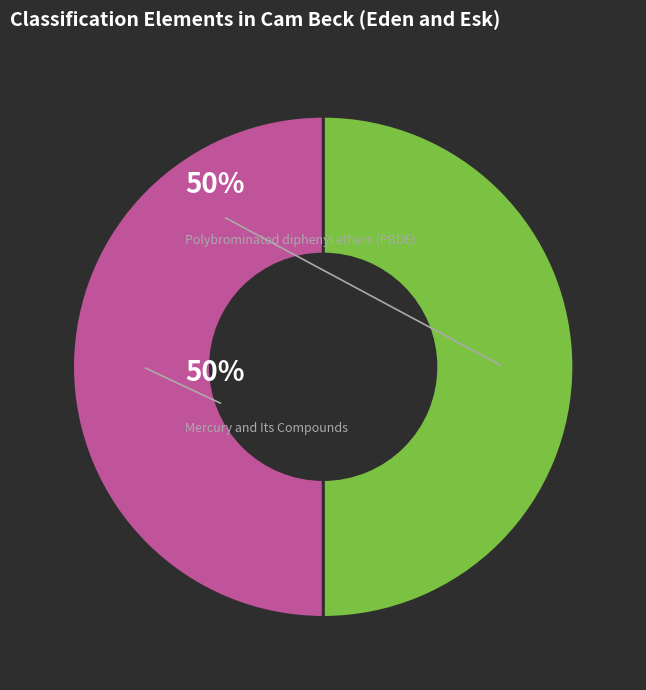

True or false: Polybrominated diphenyl ethers (PBDE) accounts for 38% of the total.

False